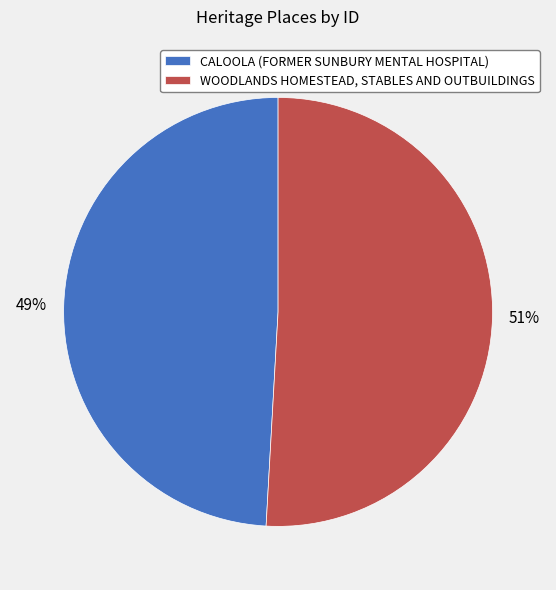

Does CALOOLA (FORMER SUNBURY MENTAL HOSPITAL) account for over 50% of the chart?

No